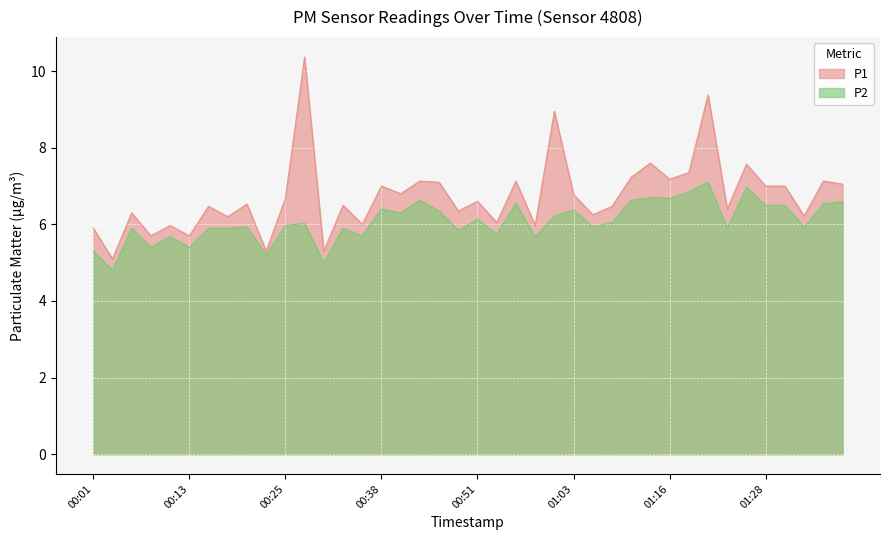

At which category does the chart reach its minimum across all series?

00:03